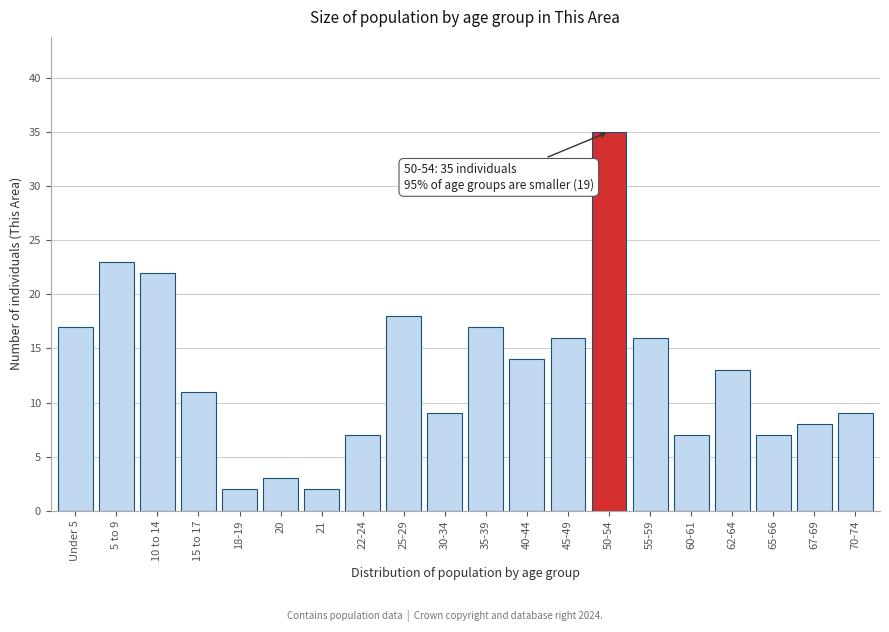

Reading left to right, list all the values displayed in this chart.

Under 5=17	5 to 9=23	10 to 14=22	15 to 17=11	18-19=2	20=3	21=2	22-24=7	25-29=18	30-34=9	35-39=17	40-44=14	45-49=16	50-54=35	55-59=16	60-61=7	62-64=13	65-66=7	67-69=8	70-74=9